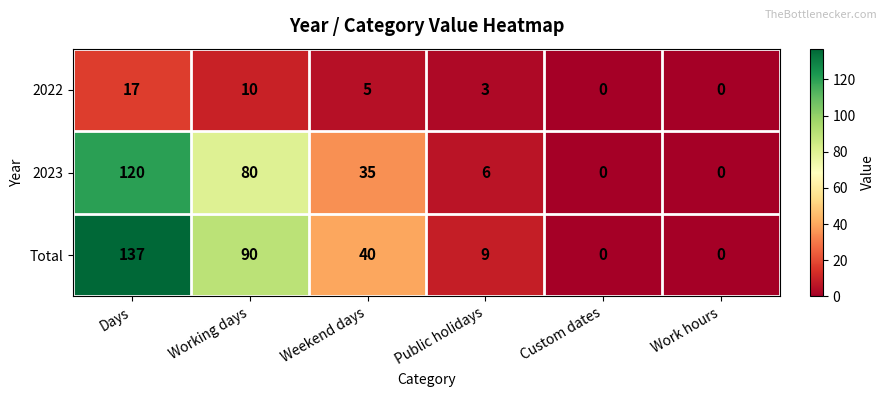

At how many categories does at least one series exceed 25?

3